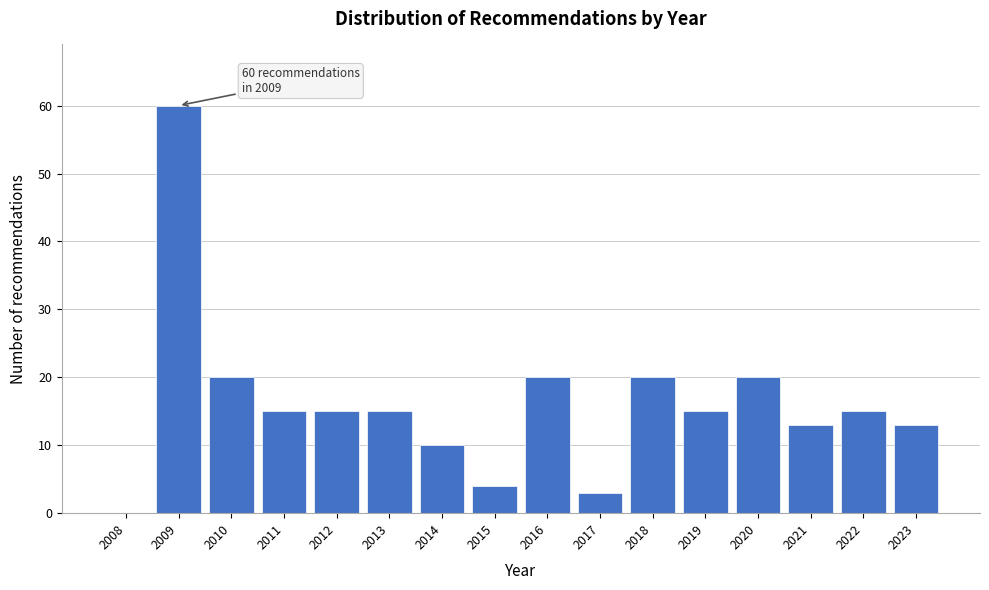

Reading left to right, what are all the values shown in this chart?

2008=0	2009=60	2010=20	2011=15	2012=15	2013=15	2014=10	2015=4	2016=20	2017=3	2018=20	2019=15	2020=20	2021=13	2022=15	2023=13